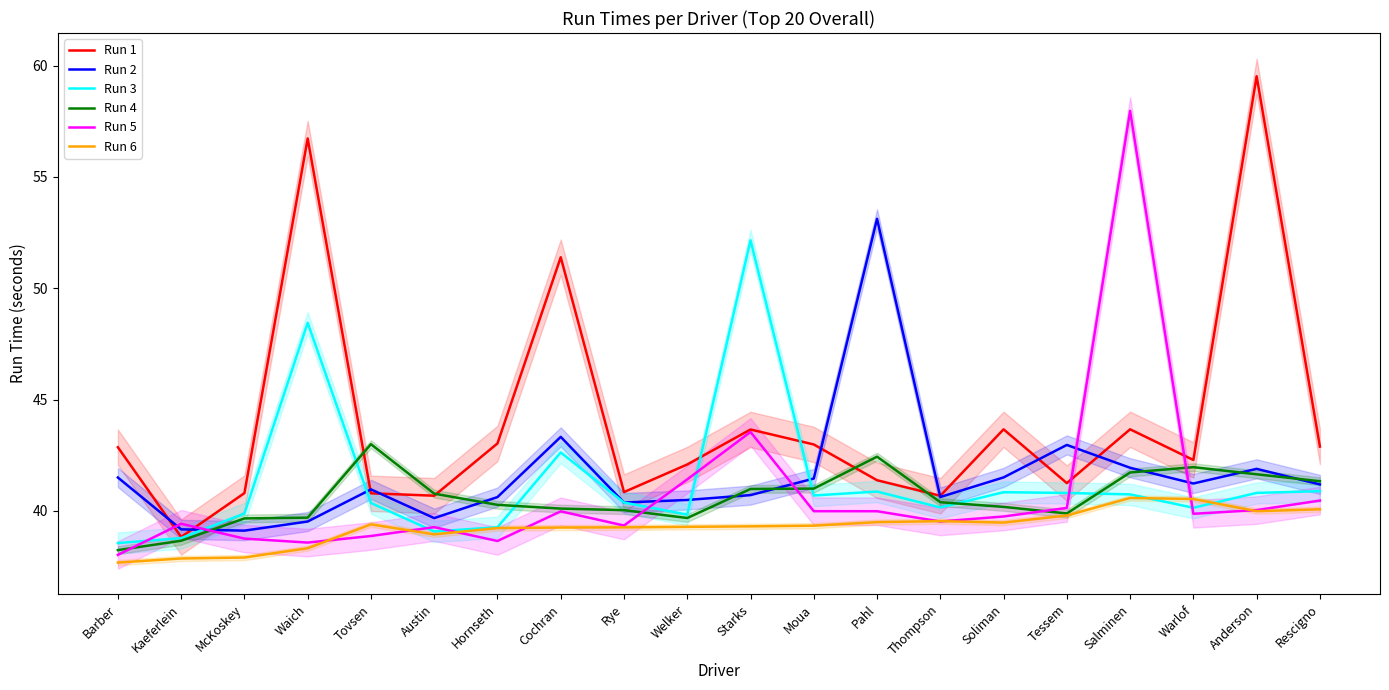

Between Anderson and Salminen, which is larger?

Anderson